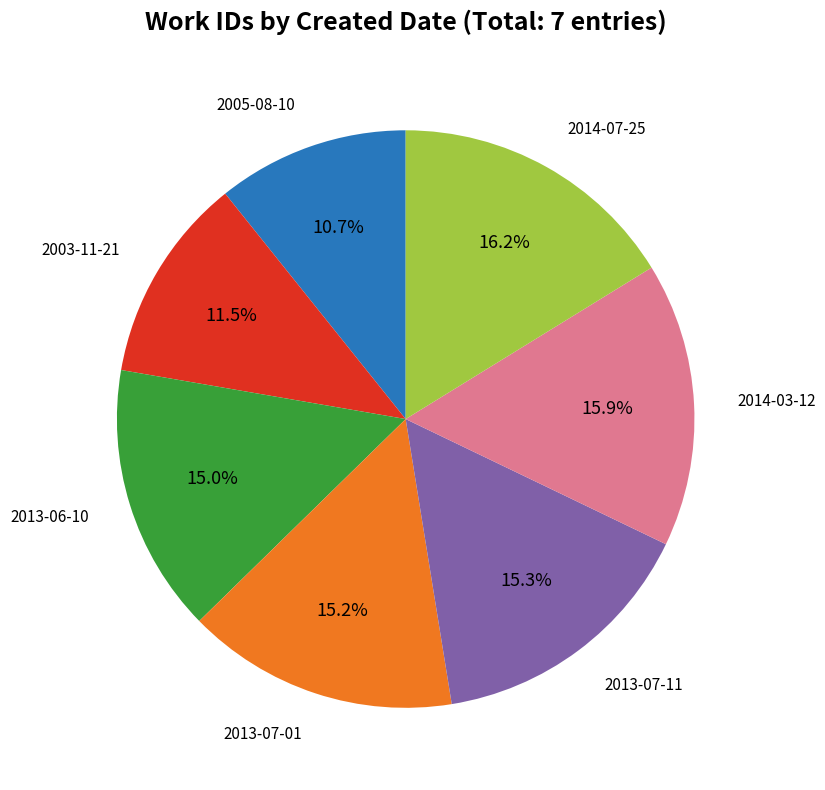

Is there any slice that represents more than half of the pie?

No